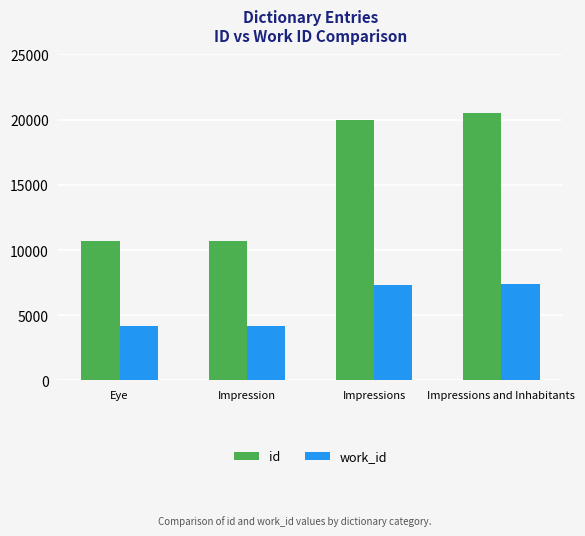

Rank the series at Impression from lowest to highest value.

work_id, id